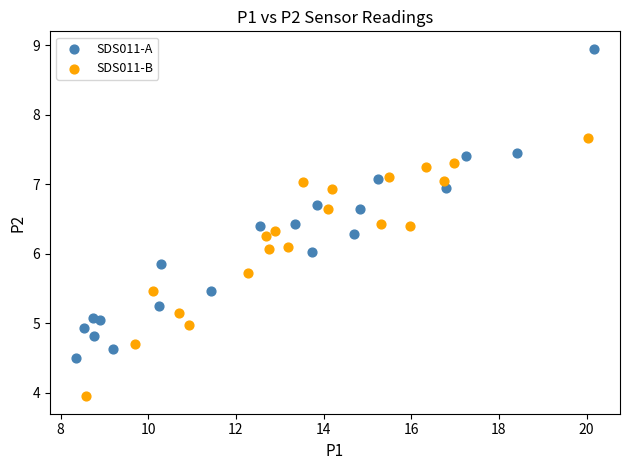

What are all the series names shown in the legend?

SDS011-A, SDS011-B